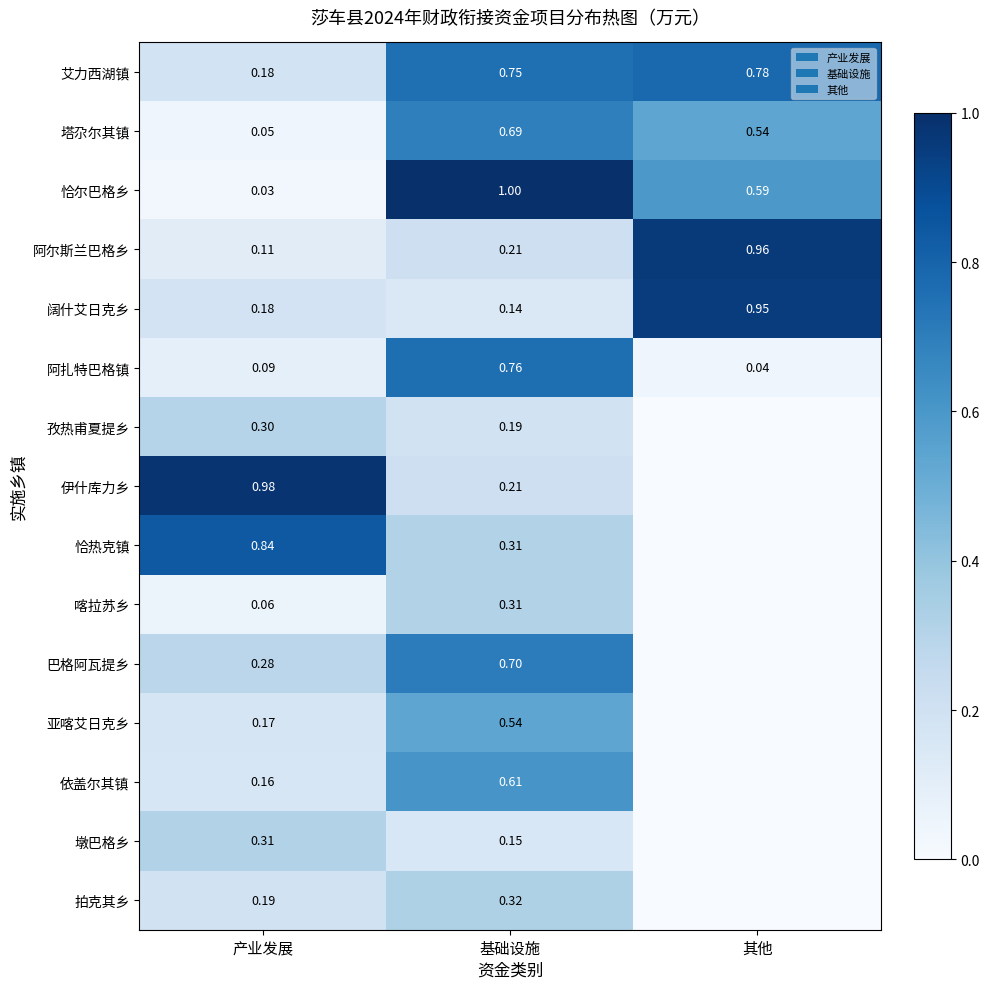

Is the value of 巴格阿瓦提乡 at 其他 greater than the value of 亚喀艾日克乡 at 产业发展?

No